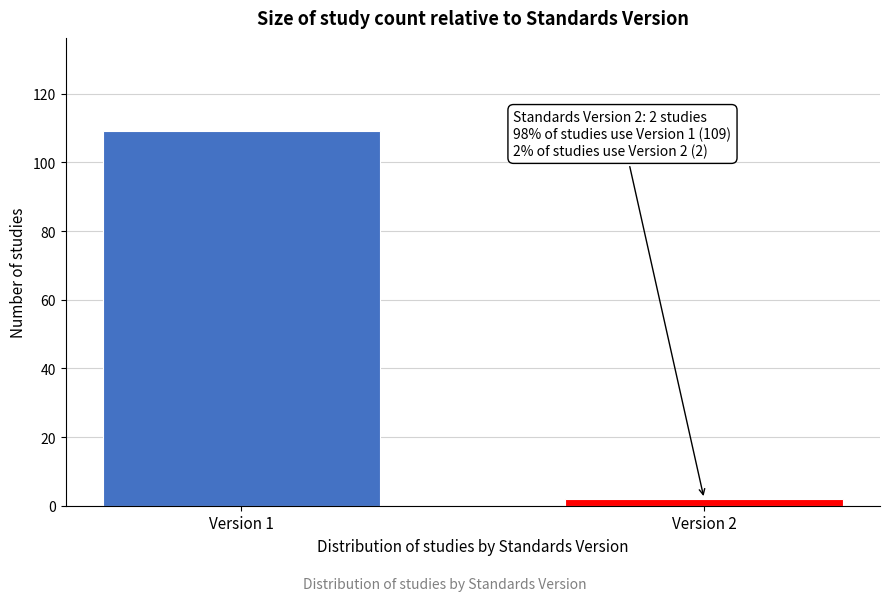

Reading left to right, what are all the values shown in this chart?

Version 1=109	Version 2=2